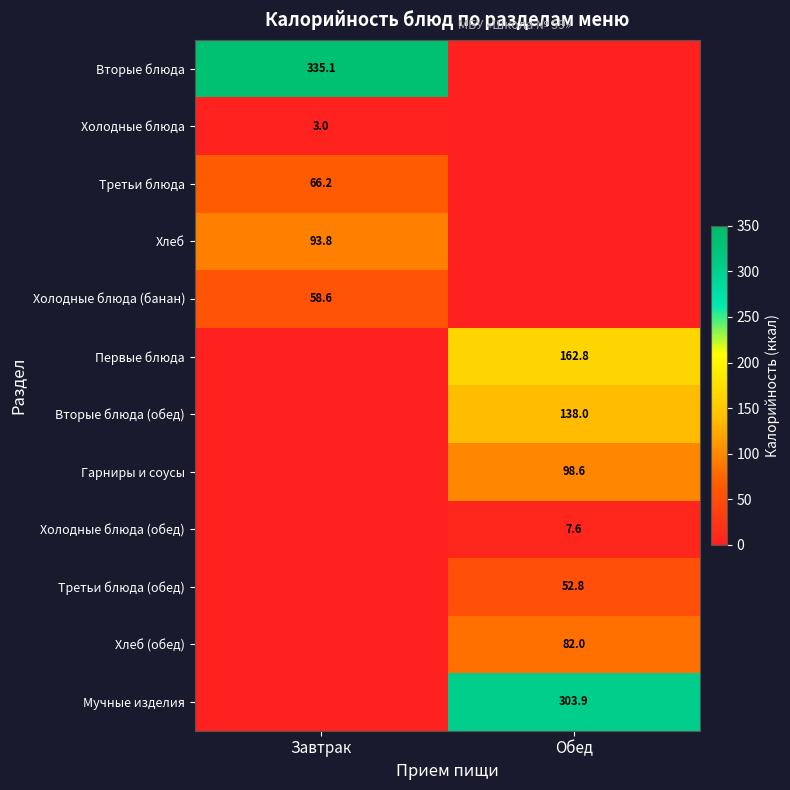

Is it true that Холодные блюда equals 2.1 at Завтрак?

False